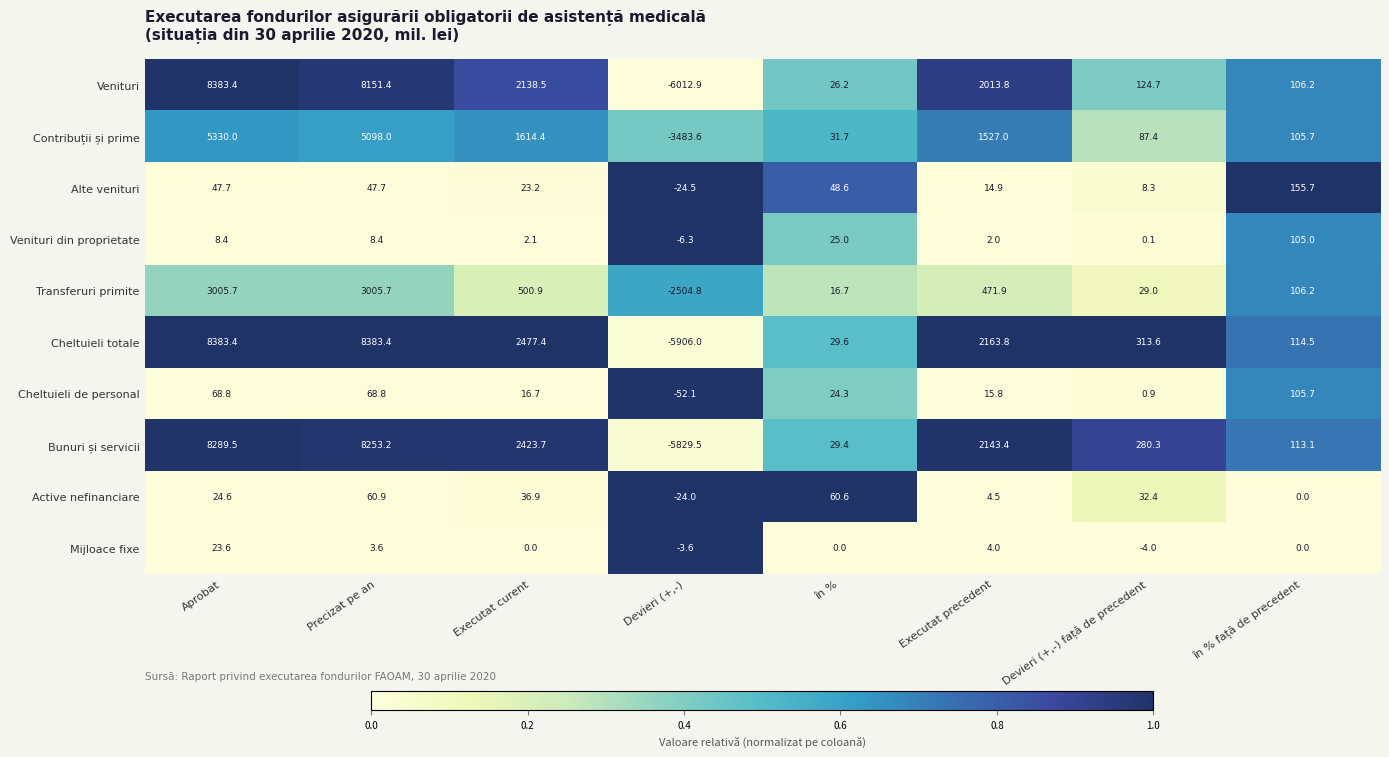

What is the sum of the Venituri din proprietate values at în % față de precedent and în %?

130.0